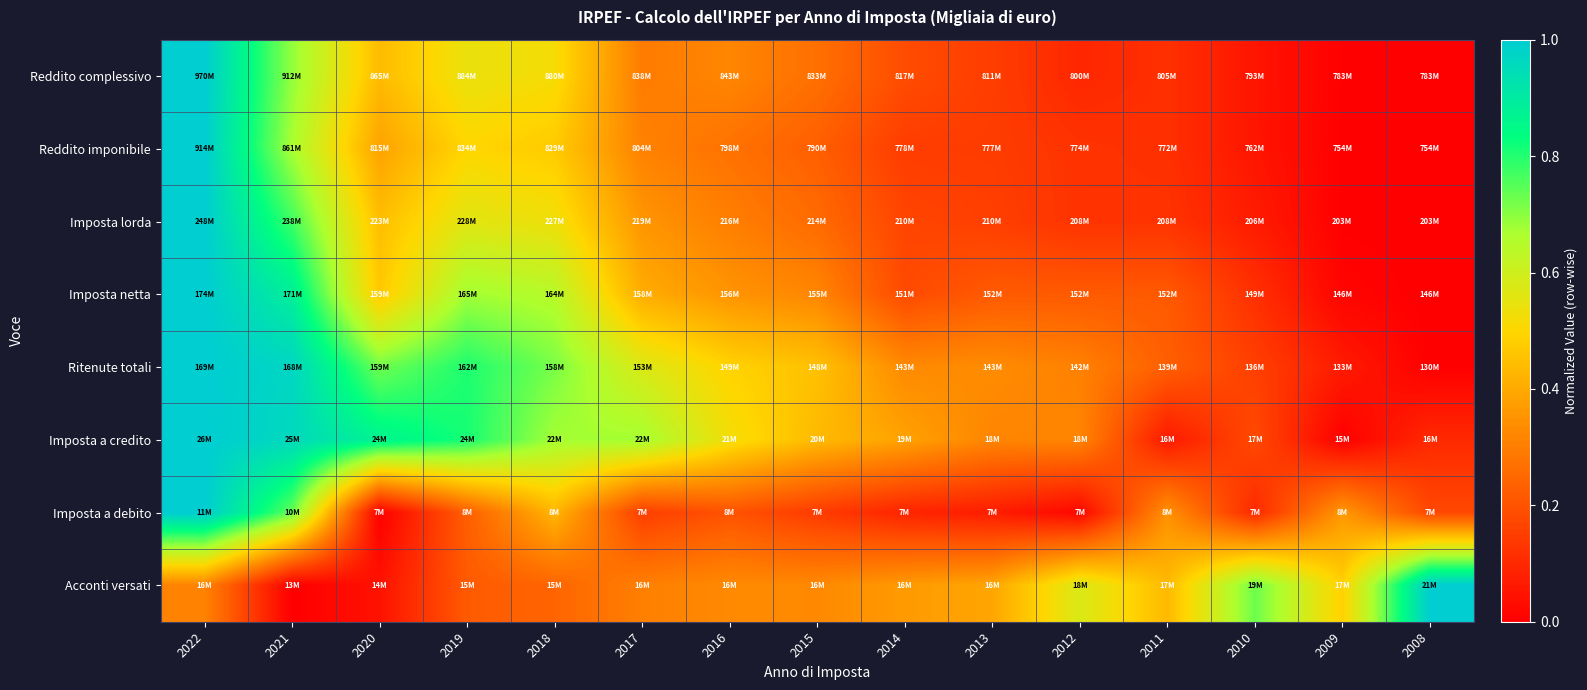

Count the number of data series in this chart.

8